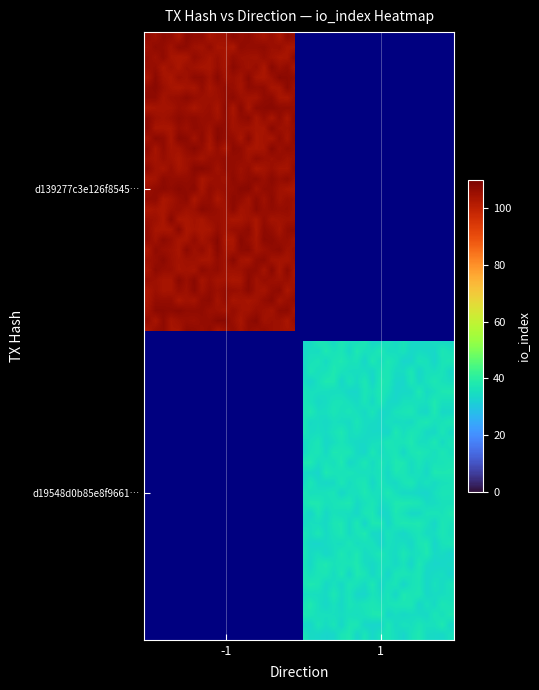

Is it true that d19548d0b85e8f96617ce26bff35ba6e99e11b6 equals 33 at 1?

True